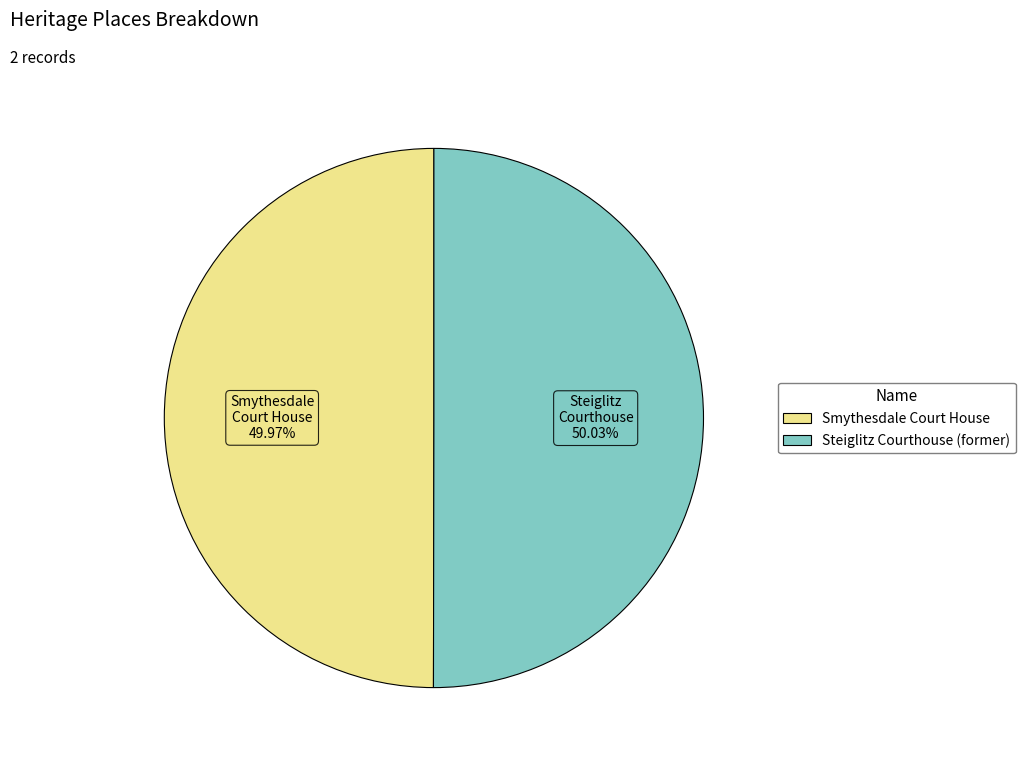

What is the total percentage of Steiglitz Courthouse (former) and Smythesdale Court House?

100.0%